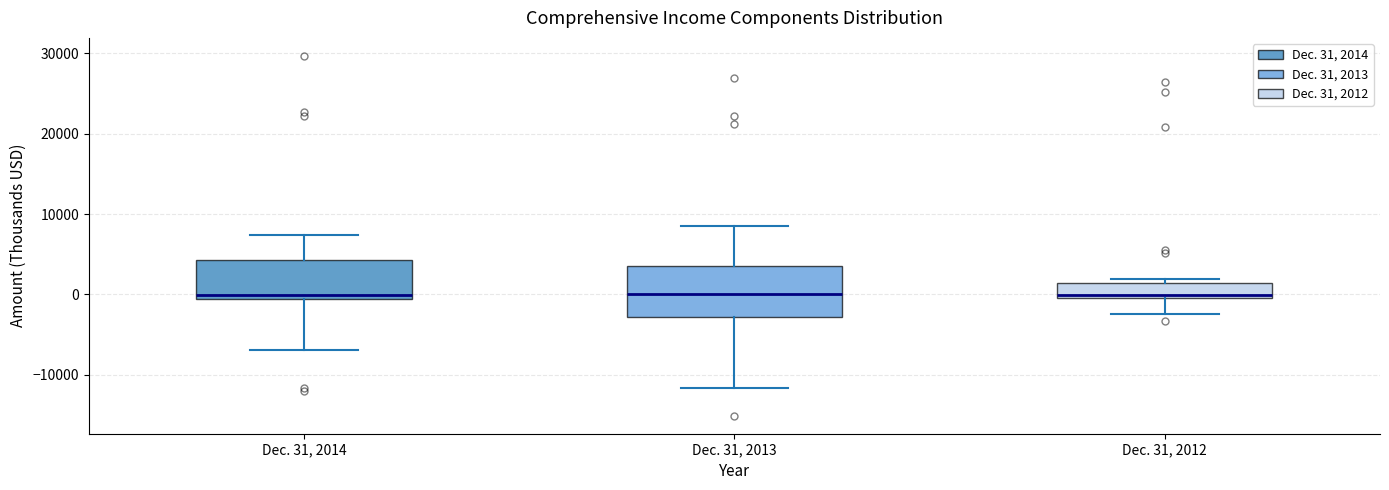

Which box is the tallest, from its lower edge to its upper edge?

Dec. 31, 2013